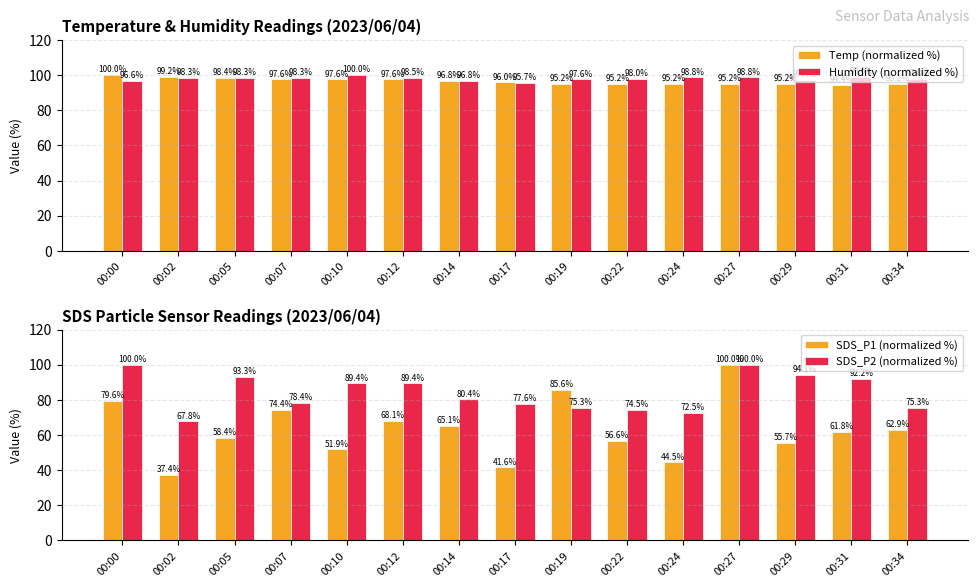

List the labels in order of Humidity (normalized %) value, smallest first.

00:17, 00:00, 00:14, 00:29, 00:19, 00:34, 00:22, 00:02, 00:05, 00:07, 00:12, 00:24, 00:27, 00:31, 00:10